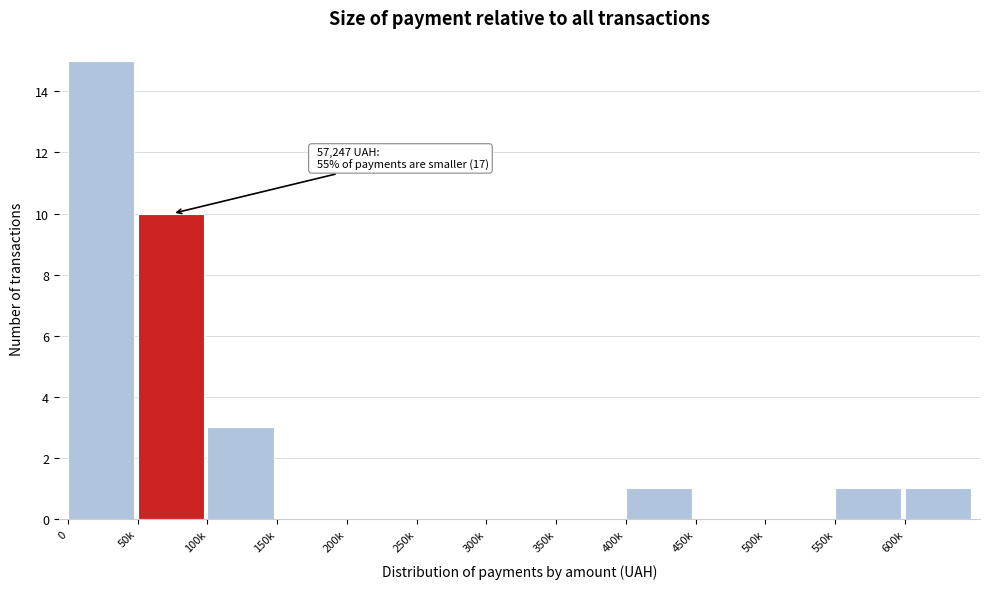

Reading right to left, extract all data points from this chart.

600k=1	550k=1	500k=0	450k=0	400k=1	350k=0	300k=0	250k=0	200k=0	150k=0	100k=3	50k=10	0=15